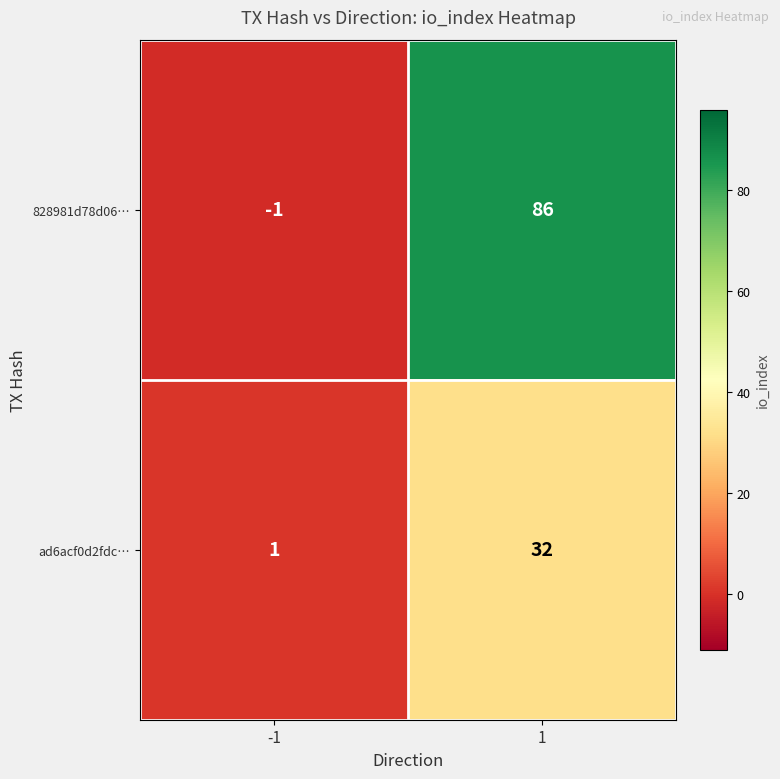

List the series in order of their peak value, highest first.

828981d78d06…, ad6acf0d2fdc…